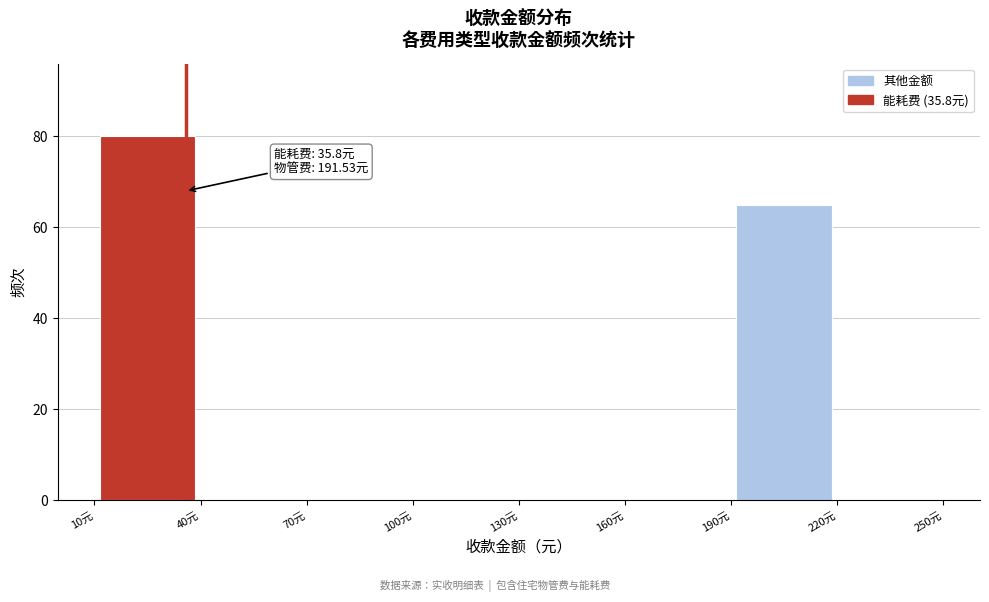

Which range on the x-axis has the tallest bar?

10 to 40